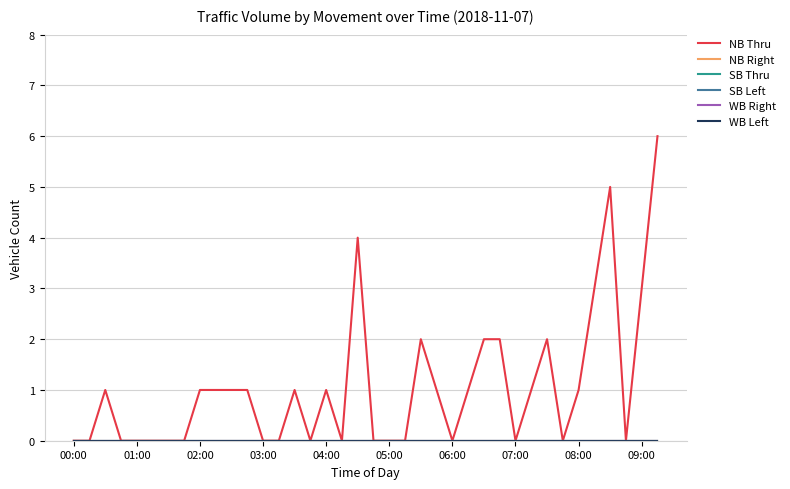

Does the chart have visible grid lines?

Yes